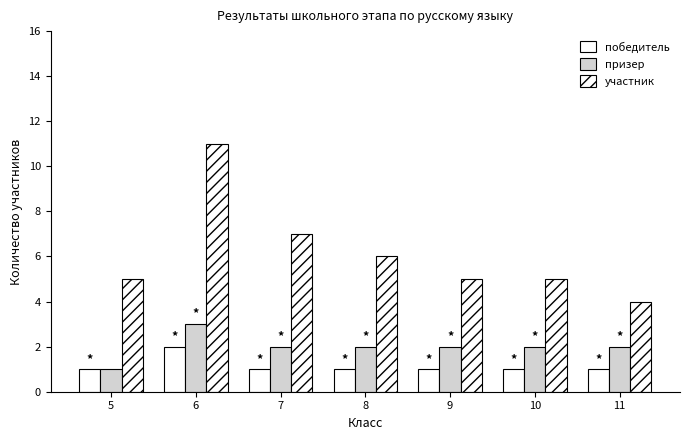

What is the total value across all series at 9?

8